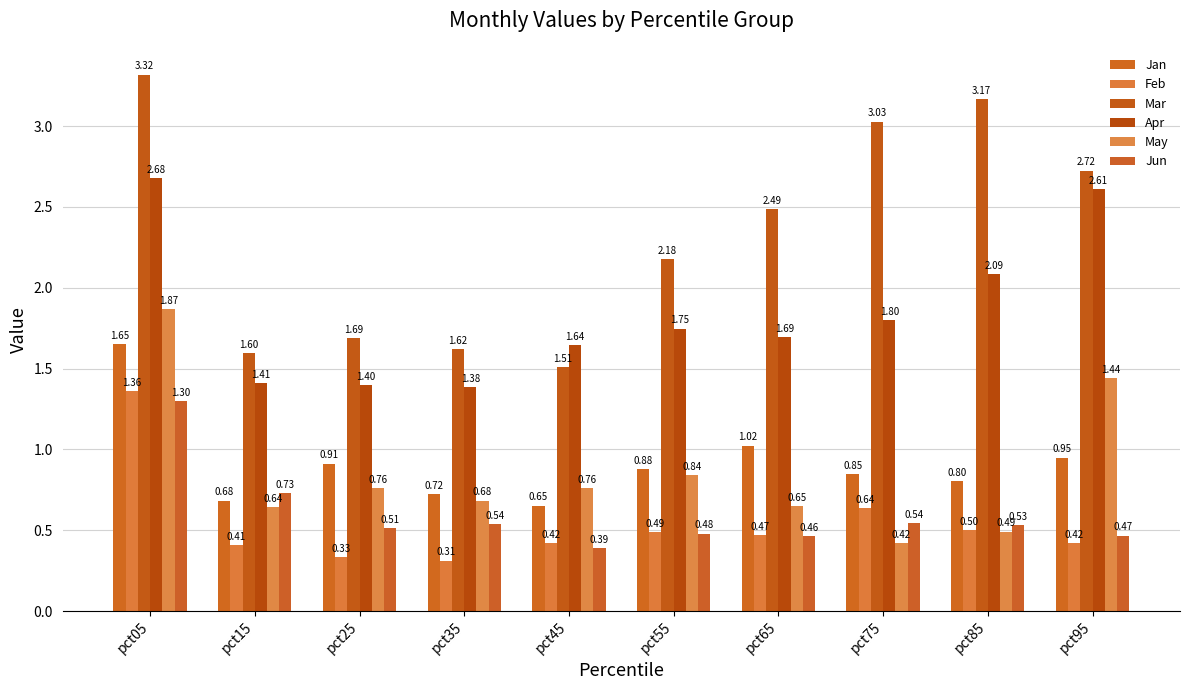

At which category does the chart reach its peak across all series?

pct05